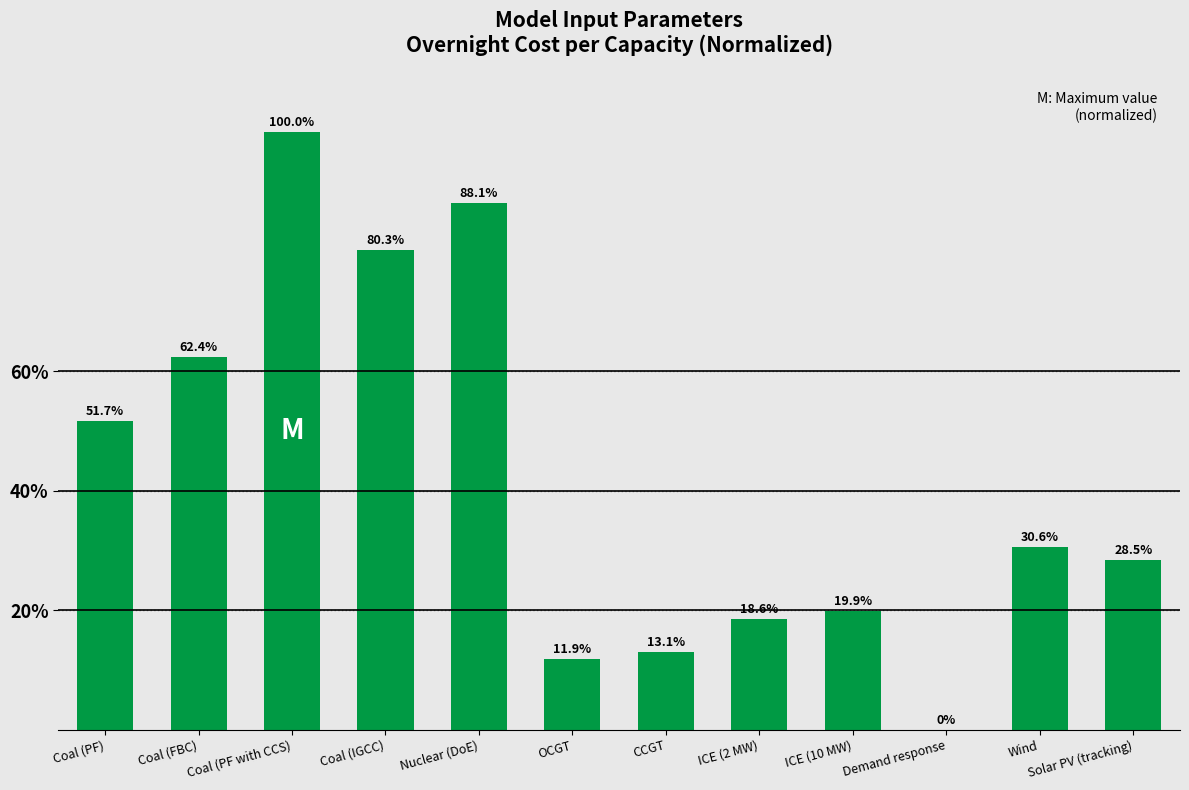

Is it true that the value at Coal (IGCC) is 46.5?

False